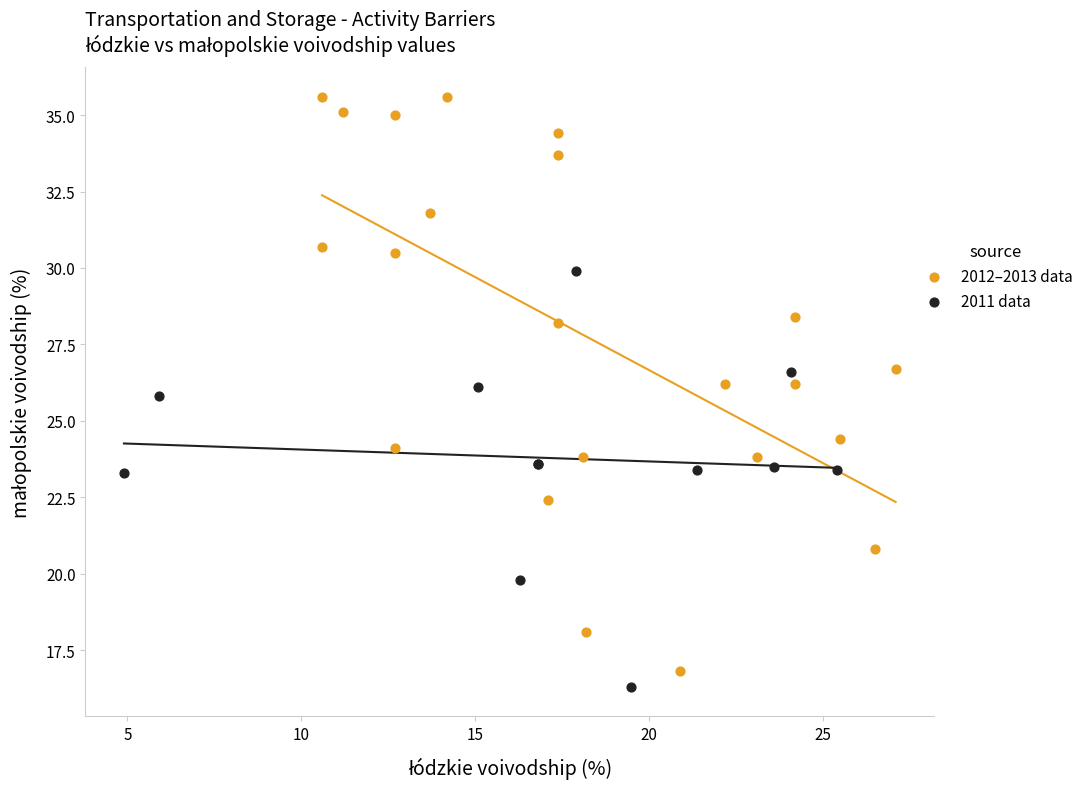

Which series reaches the minimum Y coordinate?

2011 data